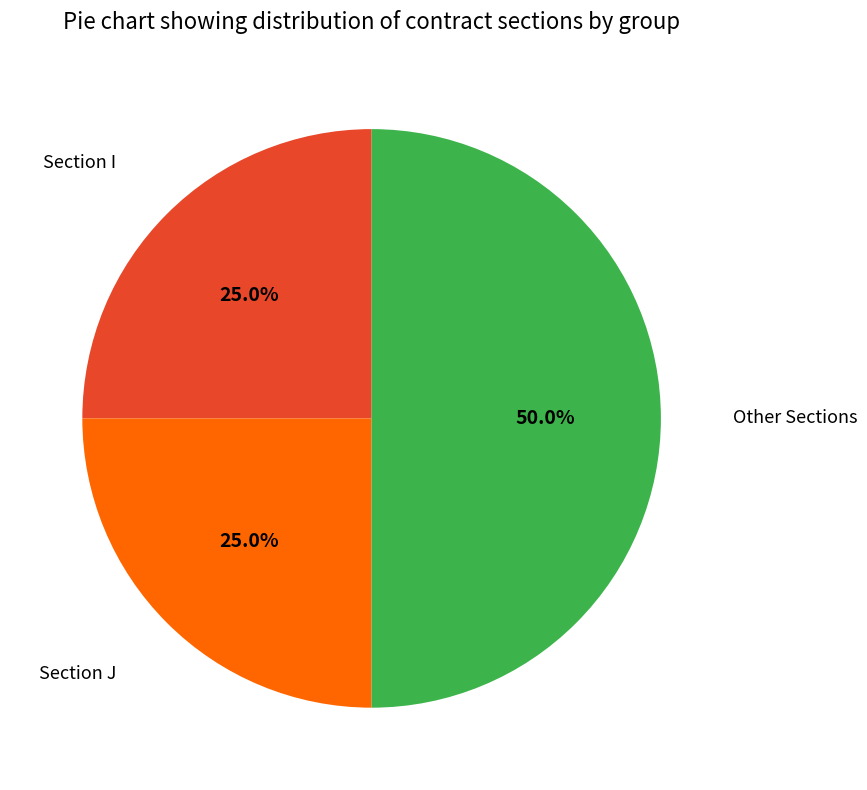

Count the number of slices in the pie.

3